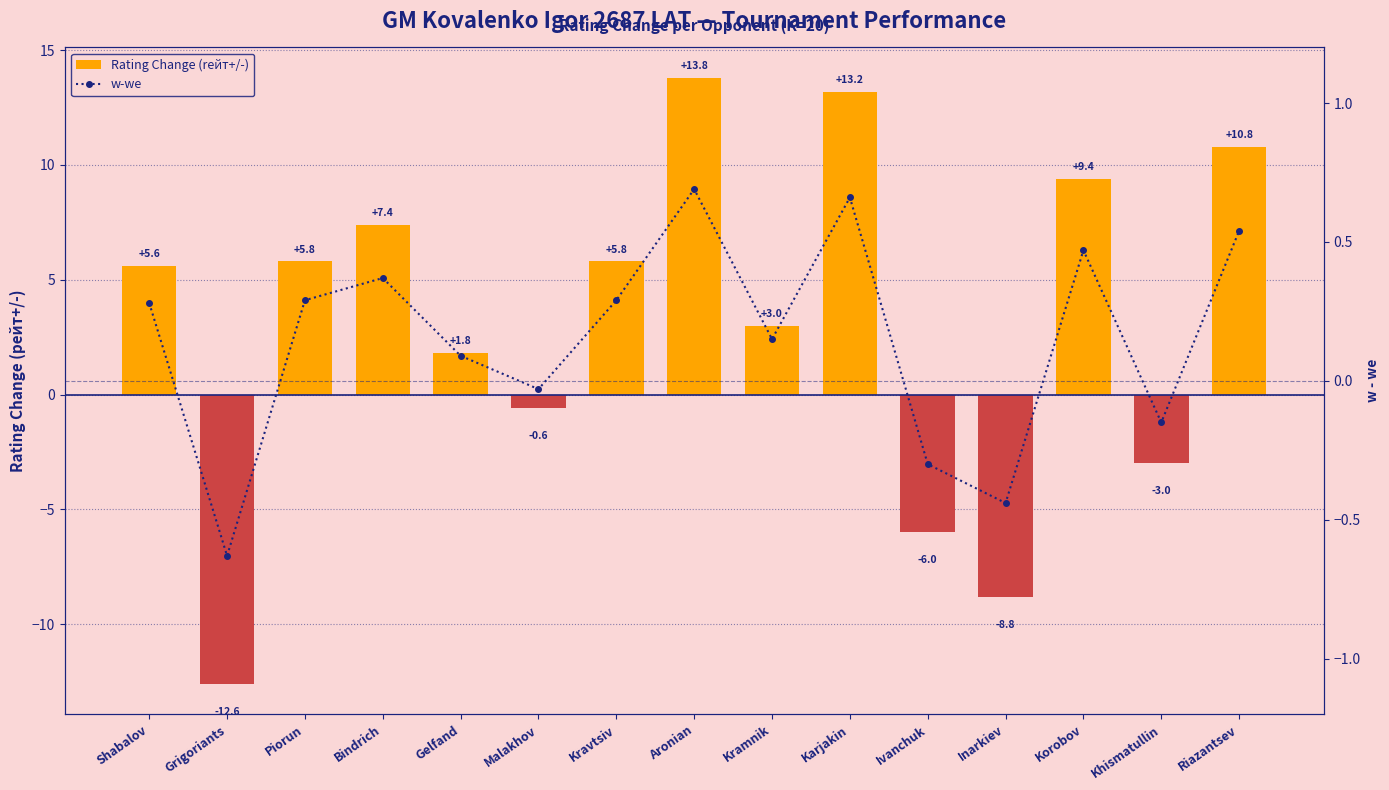

What is the difference between the highest and lowest values at Inarkiev?

8.4